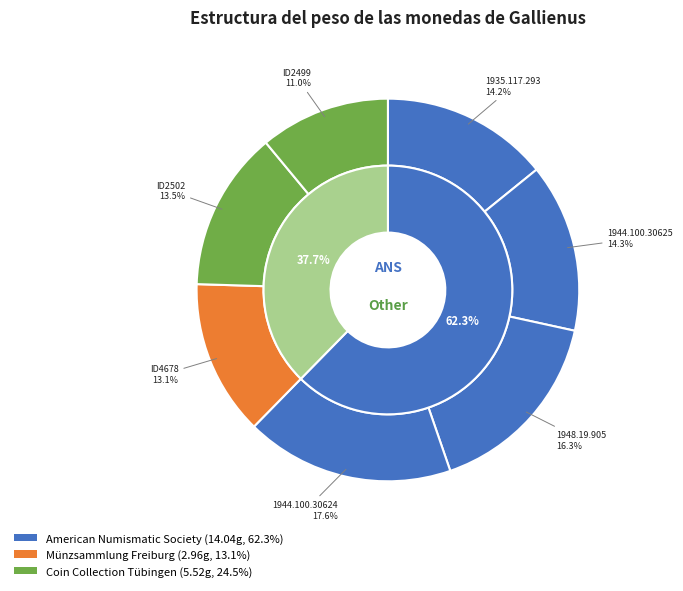

To the nearest percent, what percentage of the pie is 1944.100.30625?

14%